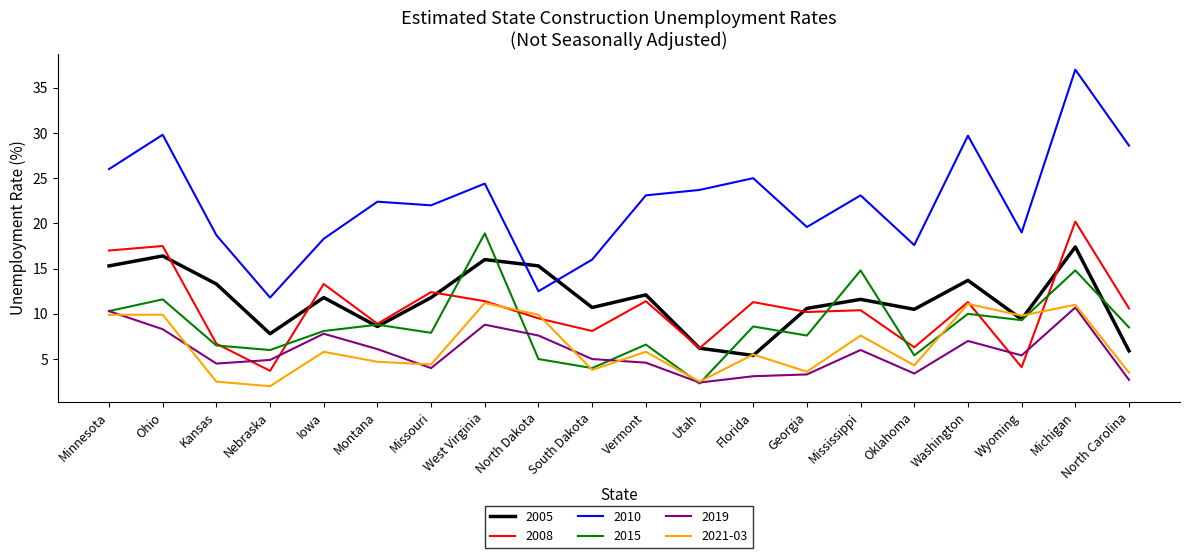

The 2010 series shows 39.1 at Mississippi. True or false?

False